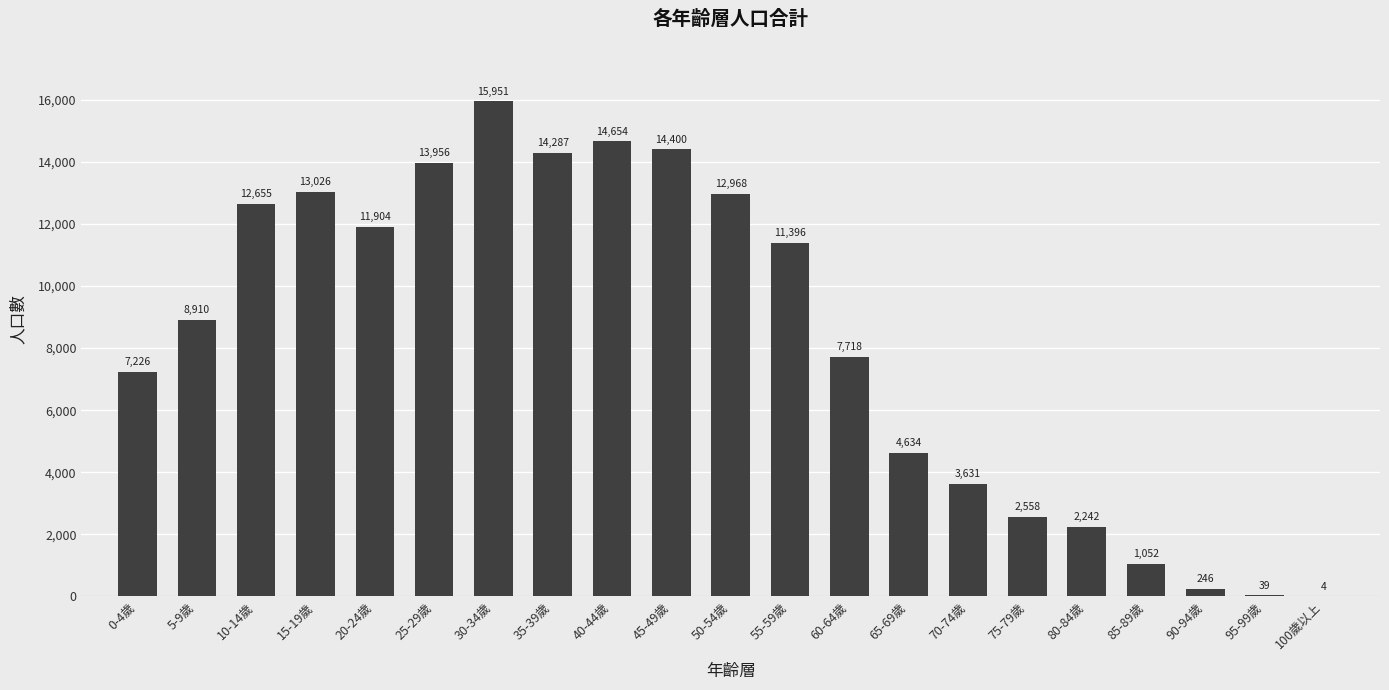

What is the maximum value shown in the chart?

15951